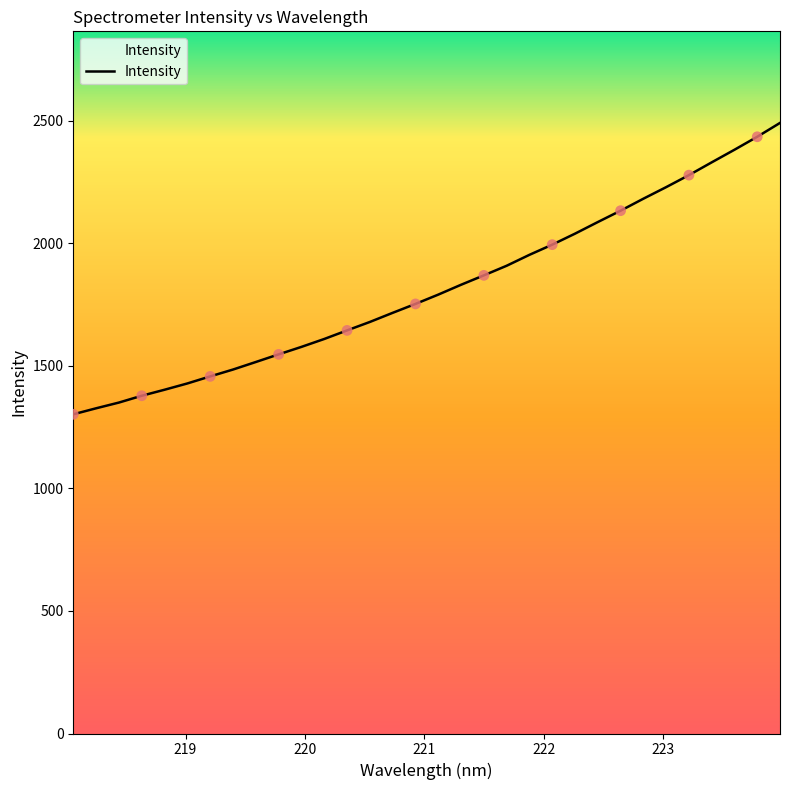

What is the smallest value displayed?

1302.6